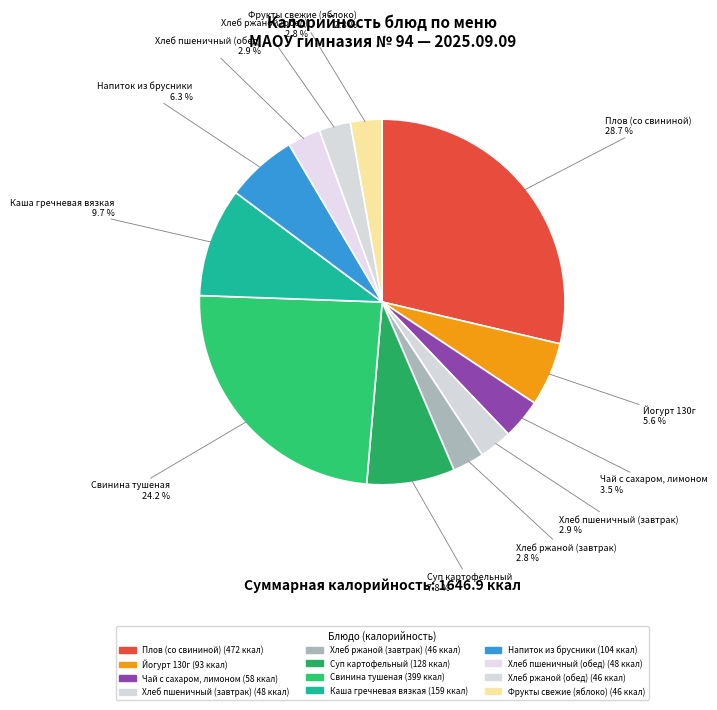

How many segments does this pie chart have?

12